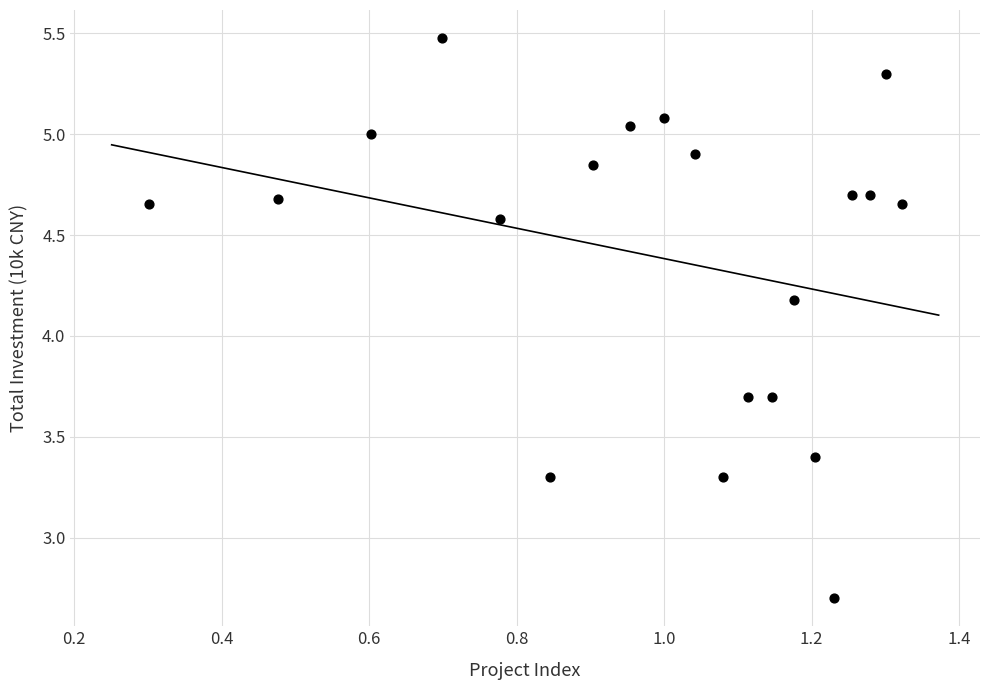

What is the range of X values (max minus min)?

1.0